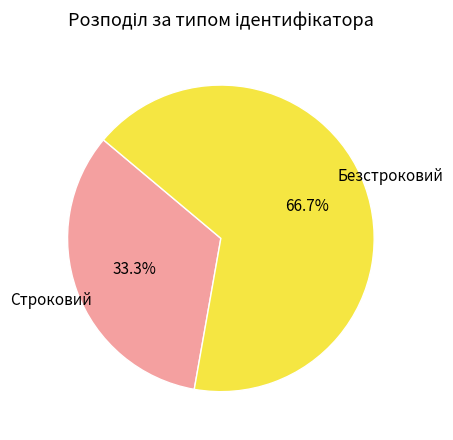

The Безстроковий slice represents 67% of the pie. True or false?

True